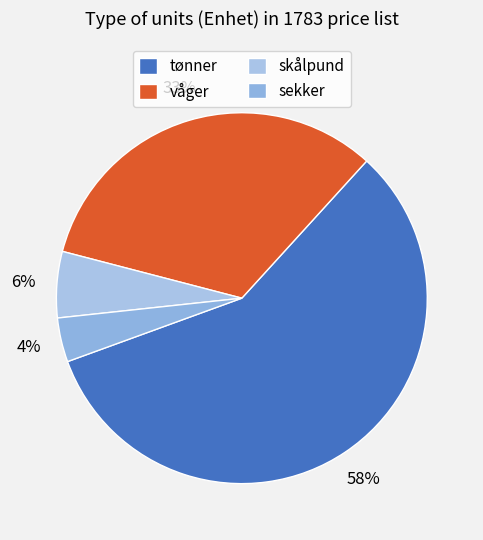

To the nearest percent, what is the difference between the largest and smallest slice percentages?

54%